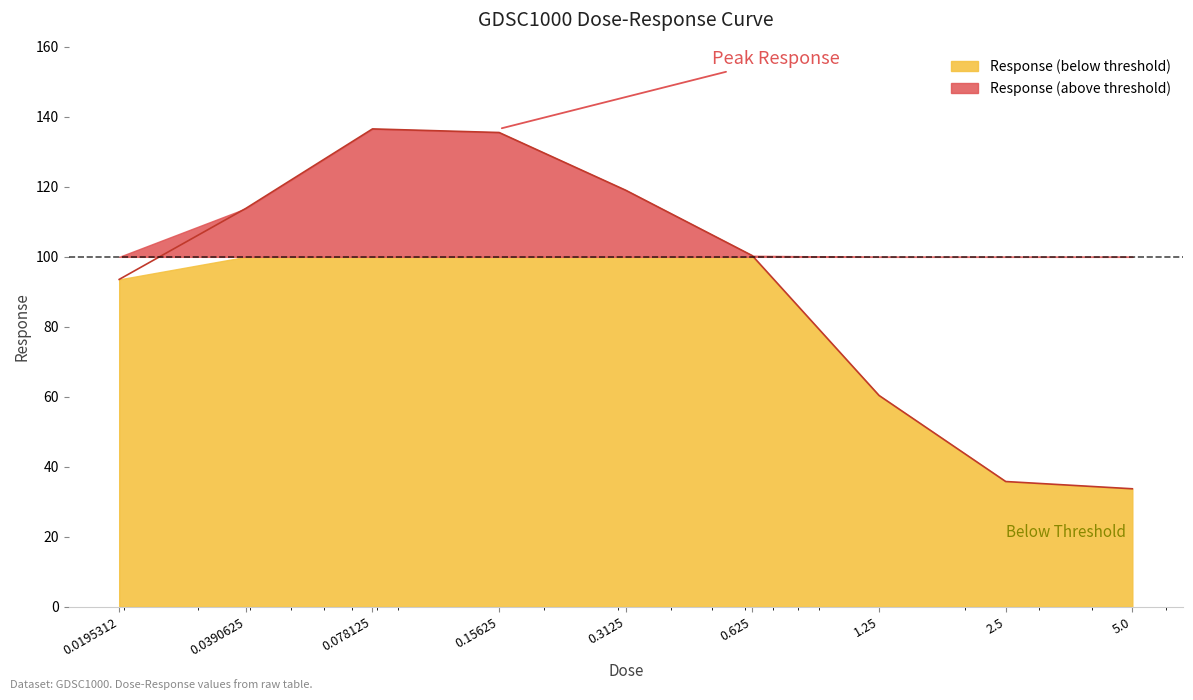

True or false: the data has more than 1 interior local peaks.

False